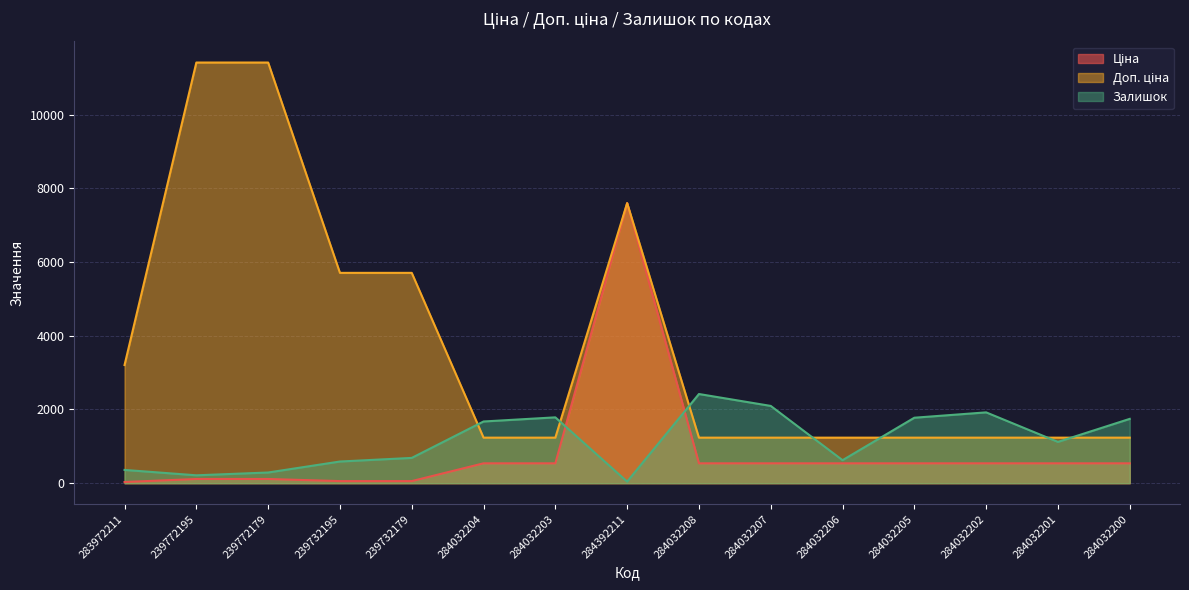

Reading left to right, what are all the values shown in this chart?

Ціна: 32.0	114.1	114.1	57.0	57.0	539.0	539.0	7596.5	539.0	539.0	539.0	539.0	539.0	539.0	539.0
Доп. ціна: 3205.0	11410.0	11410.0	5705.0	5705.0	1235.4	1235.4	7596.5	1235.4	1235.4	1235.4	1235.4	1235.4	1235.4	1235.4
Залишок: 360.0	214.0	290.0	588.0	686.0	1674.0	1786.0	43.0	2419.0	2096.0	624.0	1776.0	1921.0	1120.0	1745.0